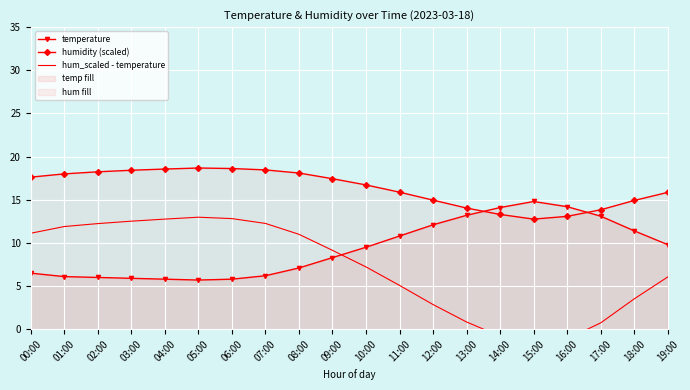

What is the maximum value for temperature?

14.8